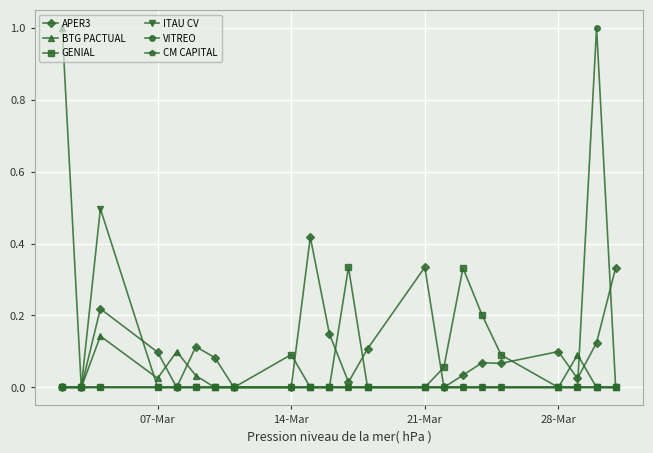

What is the greatest value displayed?

1.0